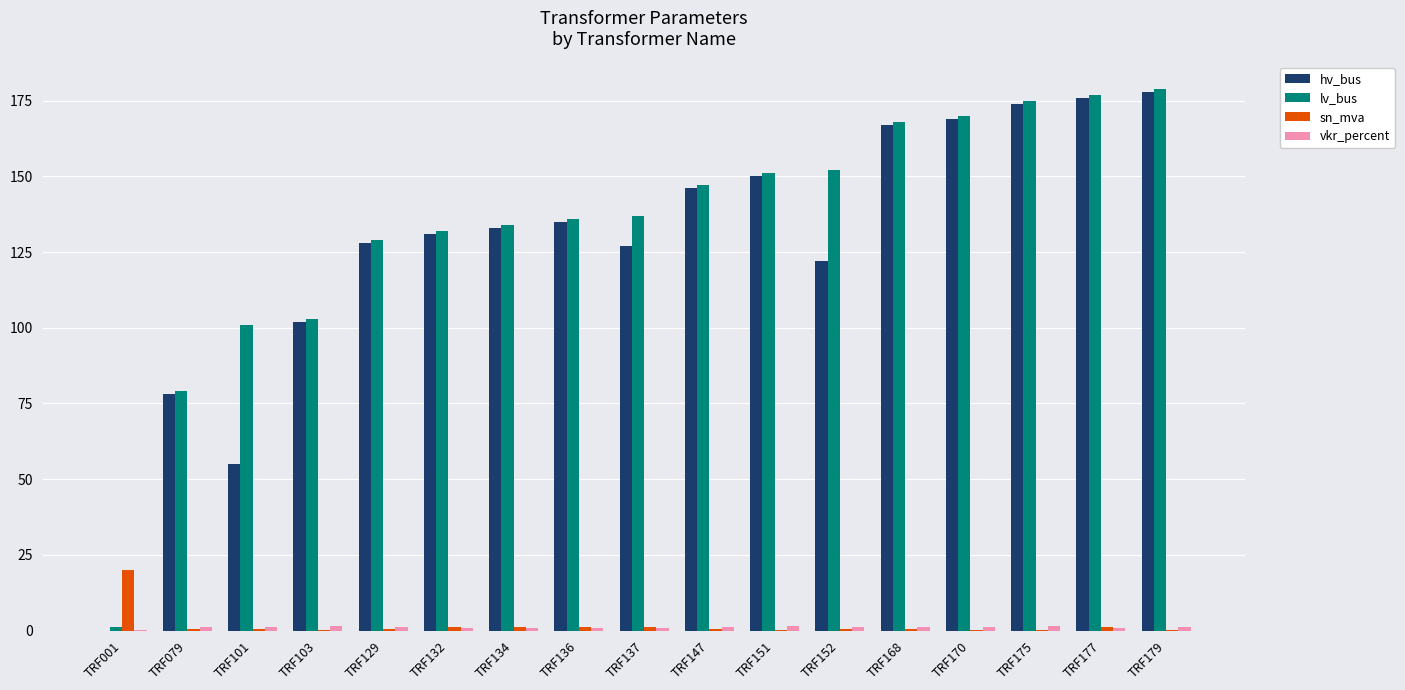

Is it true that lv_bus equals 170.0 at TRF170?

True